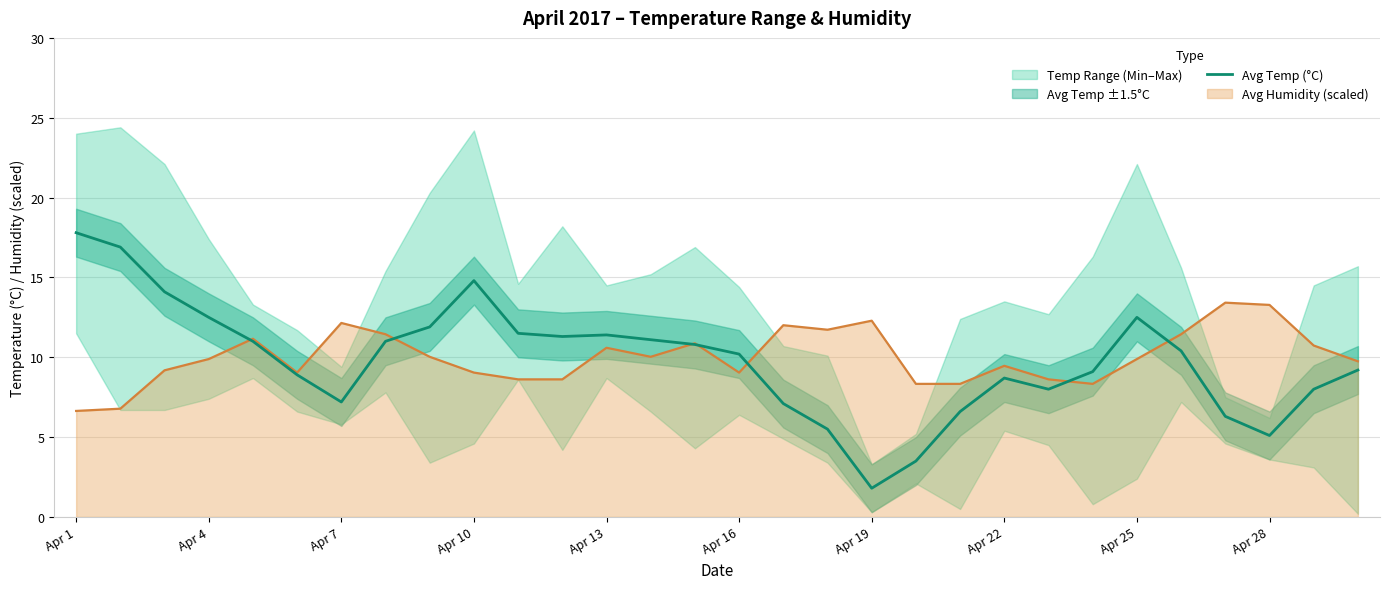

What is the lowest value of the Avg Humidity (scaled) series?

6.6